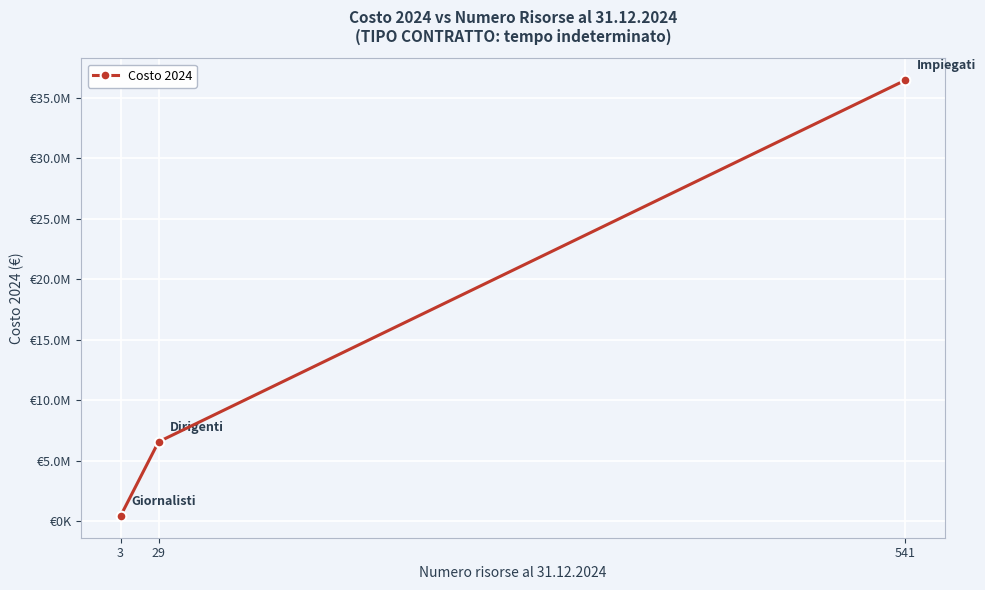

List the labels in order of value, smallest first.

3, 29, 541